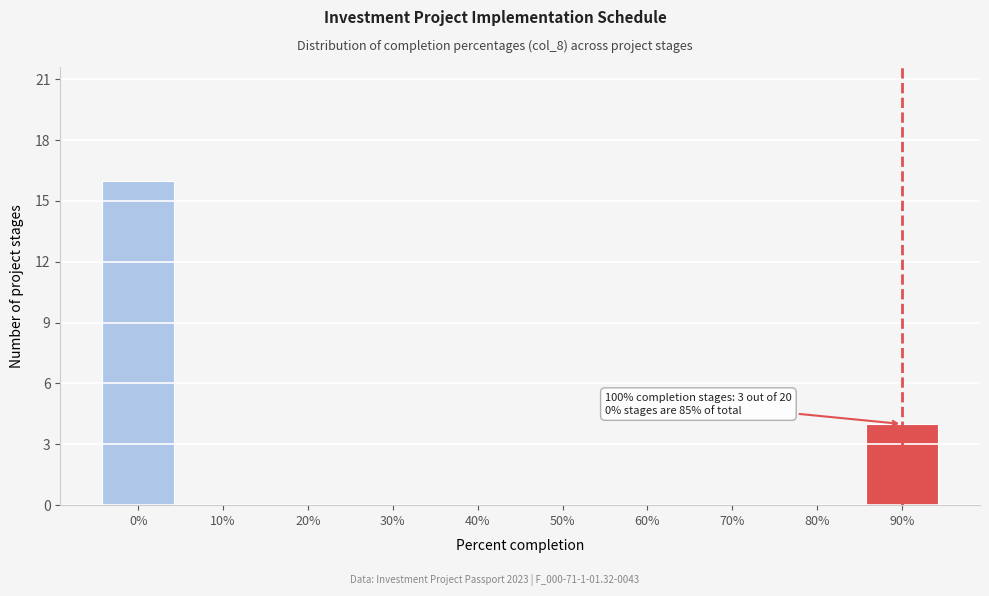

Reading left to right, extract all data points from this chart.

0%=16	10%=0	20%=0	30%=0	40%=0	50%=0	60%=0	70%=0	80%=0	90%=4